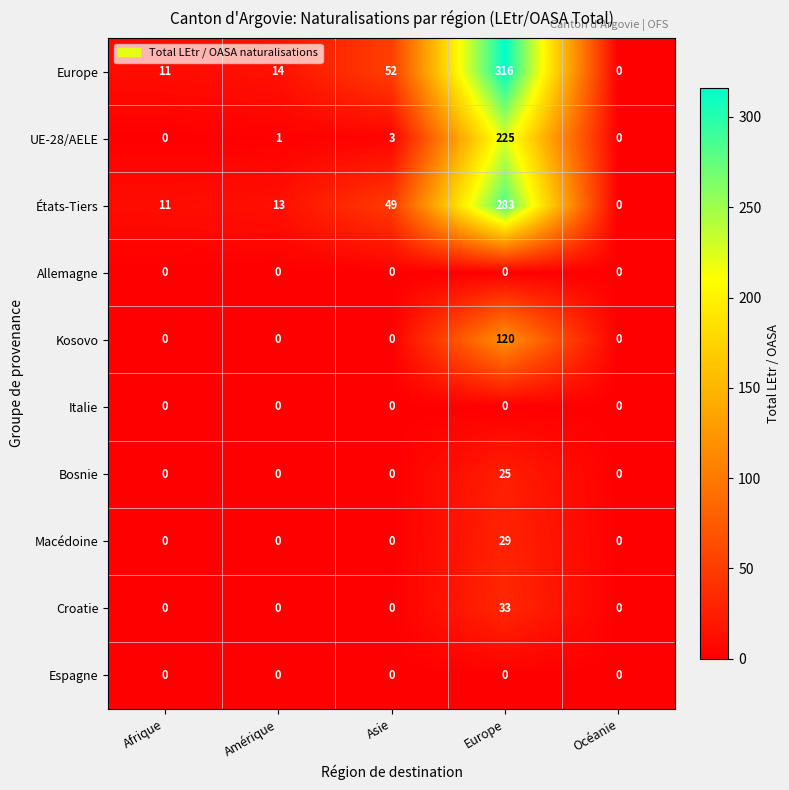

Which series has the largest total across all categories?

Europe